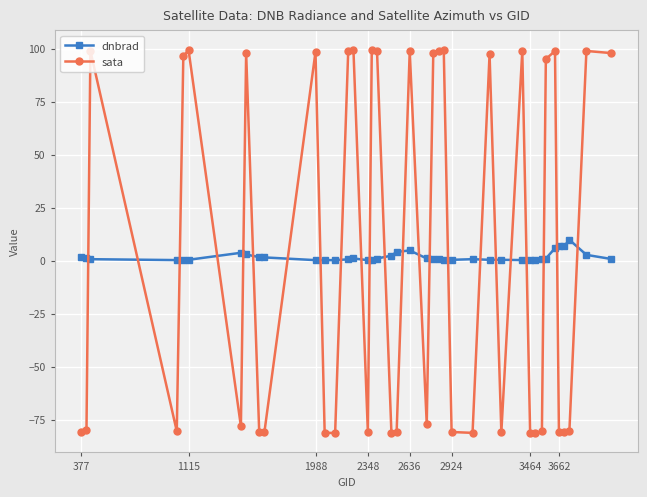

True or false: dnbrad and sata intersect in this chart.

True